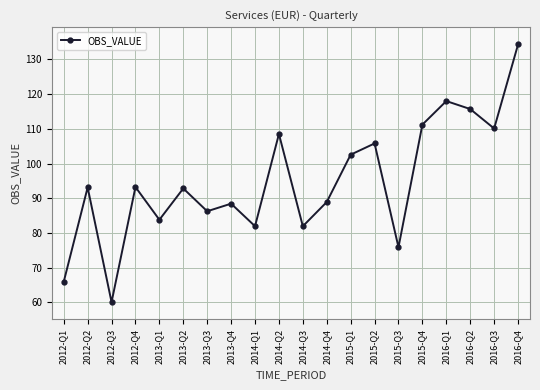

What is the sum of all values?

1898.3